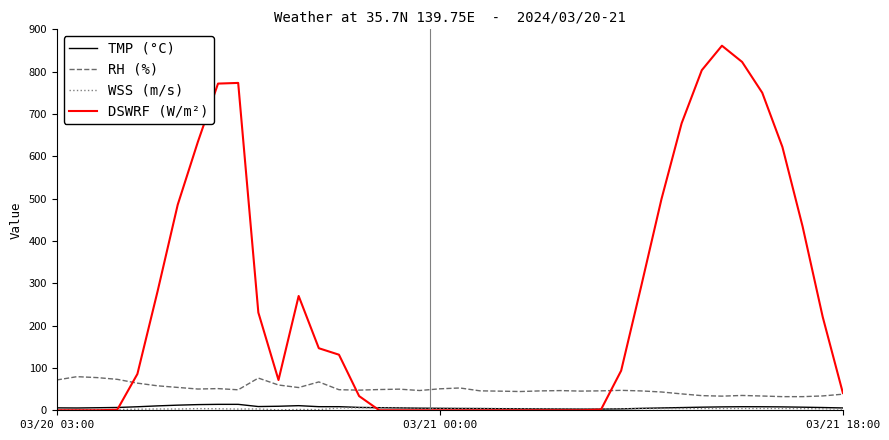

Which series has the largest total across all categories?

DSWRF (W/m²)